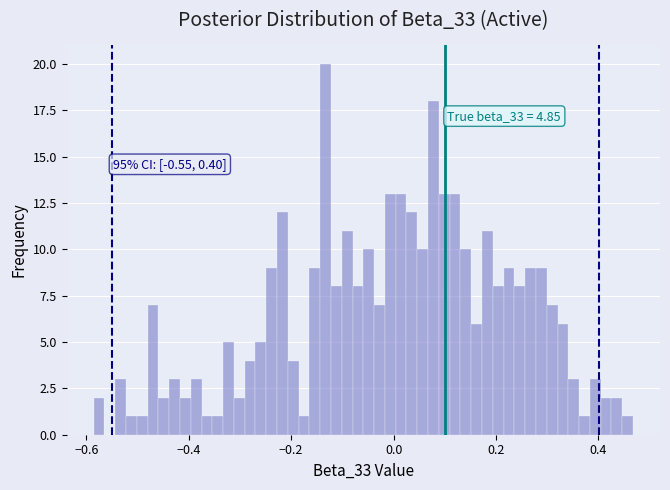

Read against the x-axis, roughly where is the centre of the tallest bar?

-0.14